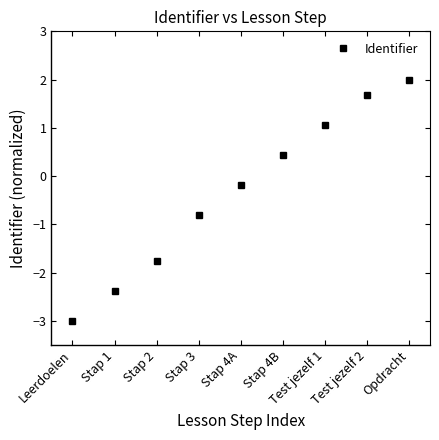

The chart shows a value of 0.3 at Test jezelf 1. True or false?

False